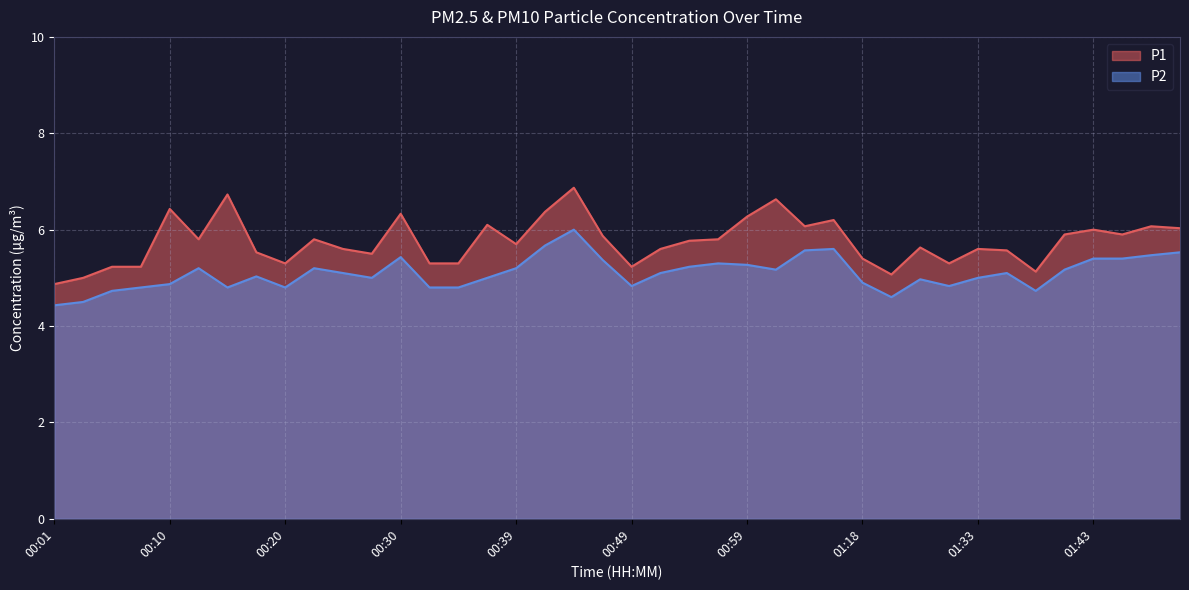

What is the approximate value of P1 at 00:10?

6.4